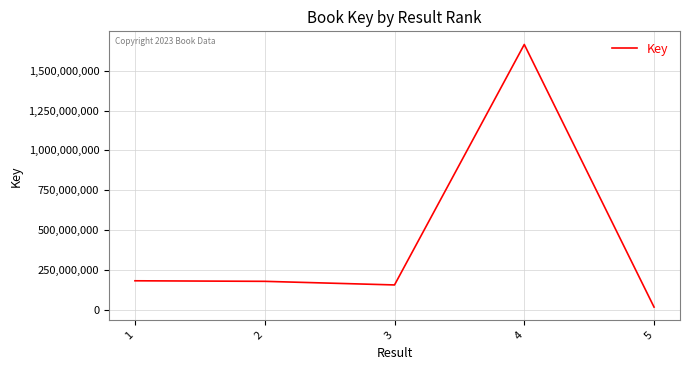

True or false: the data shows 155826595 at 3.

True